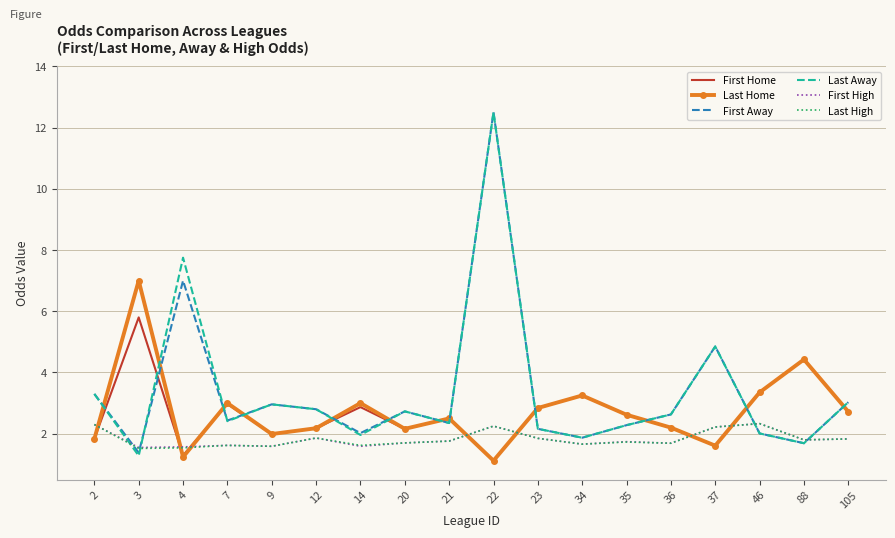

Which series ends up on top after the final intersection of Last High and Last Home?

Last Home